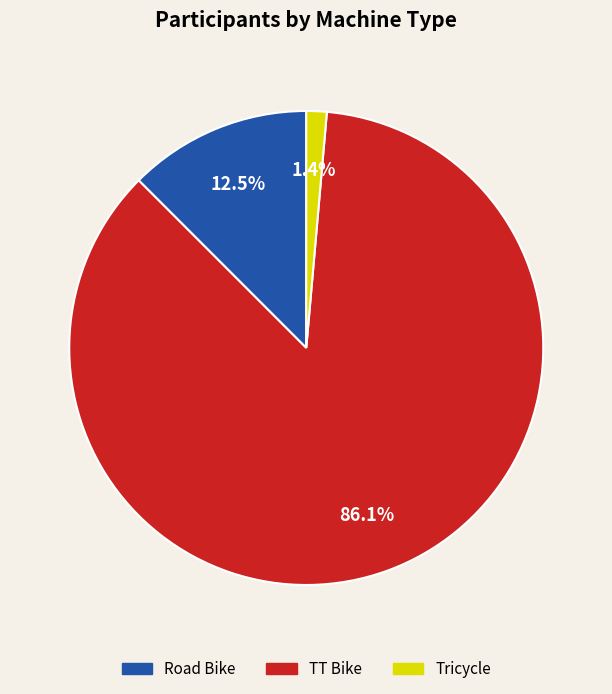

Is it true that TT Bike is 69% of the pie?

False